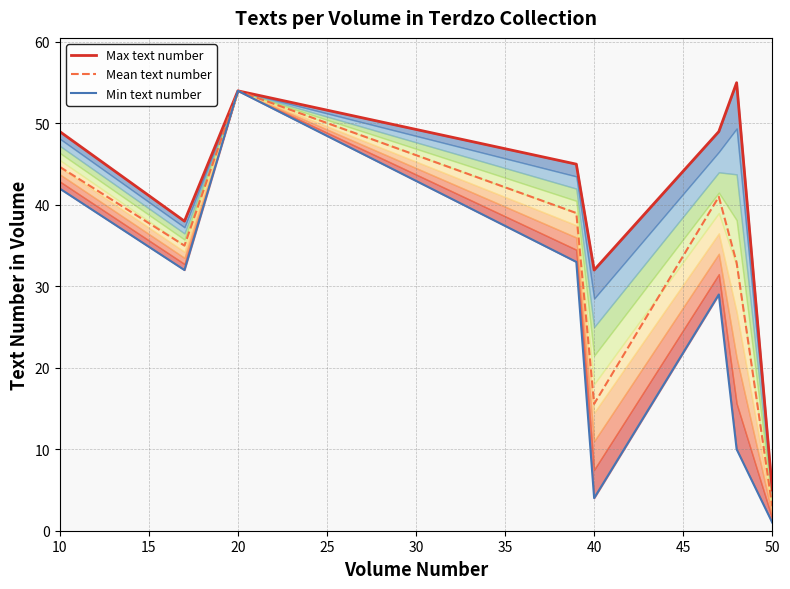

Which series has the largest total across all categories?

Max text number